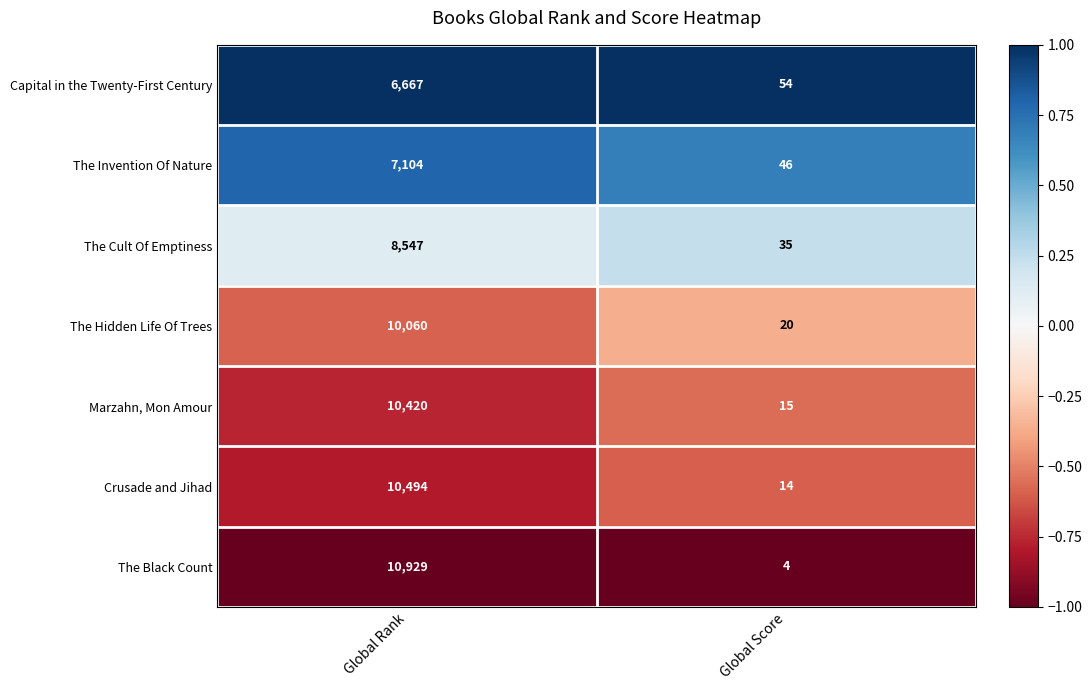

Reading left to right, list all the values displayed in this chart.

Capital in the Twenty-First Century: Global Rank=6667	Global Score=54
The Invention Of Nature: Global Rank=7104	Global Score=46
The Cult Of Emptiness: Global Rank=8547	Global Score=35
The Hidden Life Of Trees: Global Rank=10060	Global Score=20
Marzahn, Mon Amour: Global Rank=10420	Global Score=15
Crusade and Jihad: Global Rank=10494	Global Score=14
The Black Count: Global Rank=10929	Global Score=4